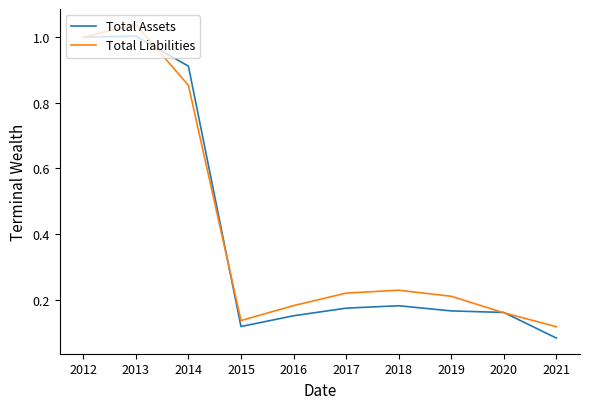

At how many categories does at least one series exceed 0?

10